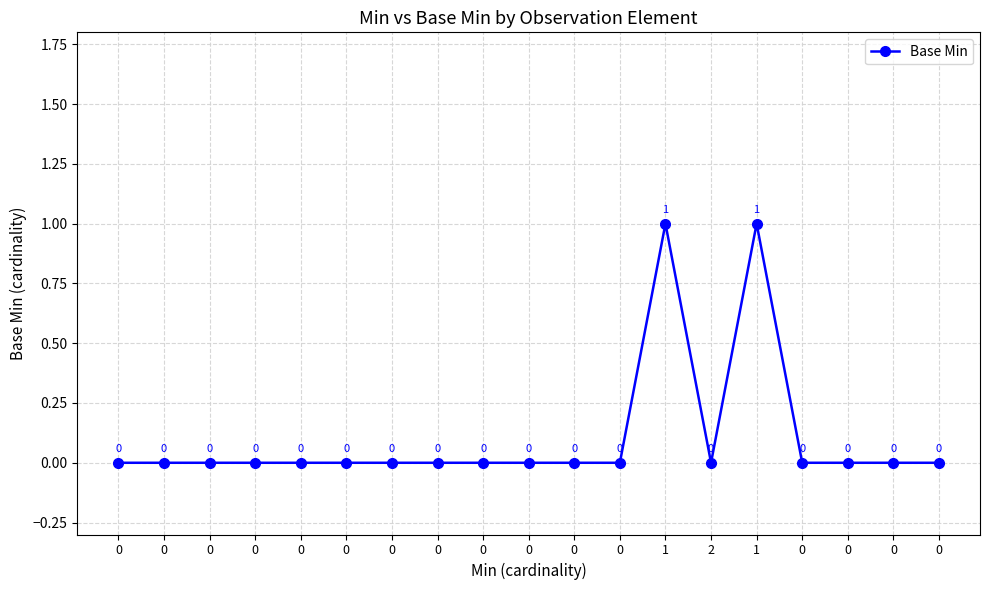

How many interior local valleys (lower than both neighbors) does the data have?

1